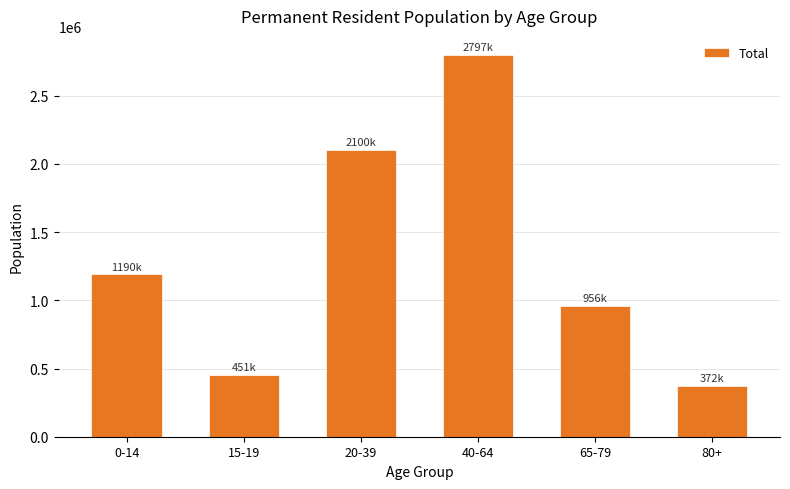

What is the average value?

1311689